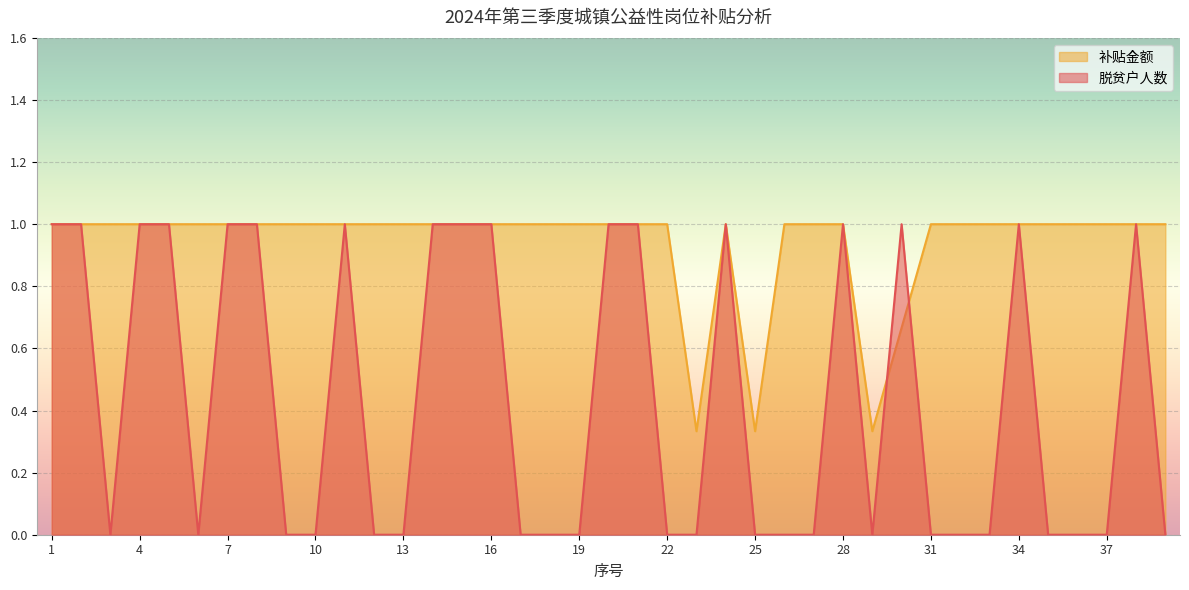

Count the 脱贫户人数 values in the range 0 to 1.

39